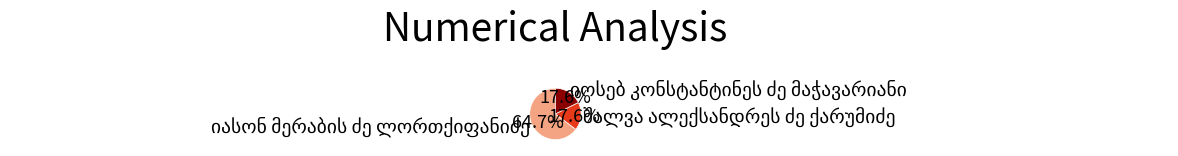

To the nearest percent, what is the combined percentage of იოსებ კონსტანტინეს ძე მაჭავარიანი and იასონ მერაბის ძე ლორთქიფანიძე?

82%